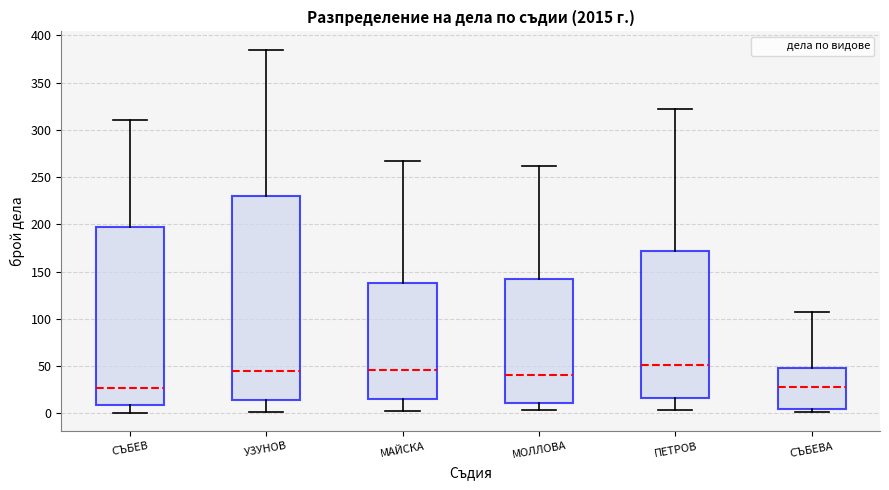

Reading left to right, transcribe this box plot: for each box, give where its median line is, the range the box spans, and where its two whiskers end, as read against the y-axis. The values are not printed on the chart, so give them approximately, as read against the axis.

СЪБЕВ: median 25, box 10 to 195, whiskers 0 to 310
УЗУНОВ: median 45, box 15 to 230, whiskers 0 to 385
МАЙСКА: median 45, box 15 to 140, whiskers 0 to 265
МОЛЛОВА: median 40, box 10 to 145, whiskers 5 to 260
ПЕТРОВ: median 50, box 15 to 170, whiskers 5 to 320
СЪБЕВА: median 30, box 5 to 50, whiskers 0 to 105